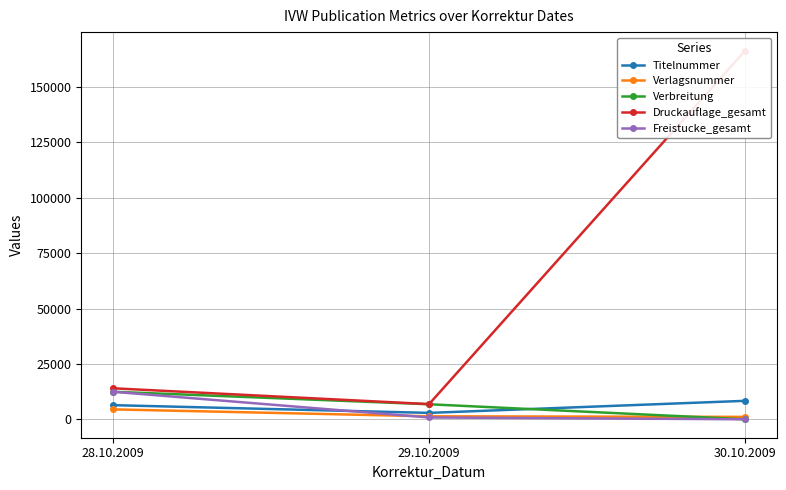

Where is Freistucke_gesamt nearest to the value 6220?

29.10.2009